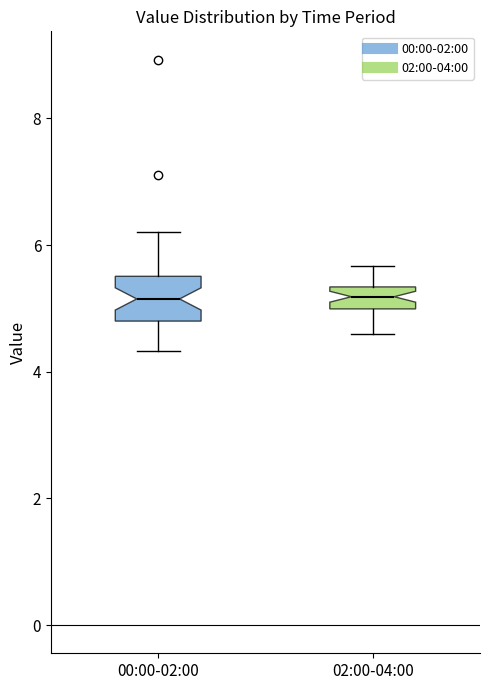

Which box is the tallest, from its lower edge to its upper edge?

00:00-02:00